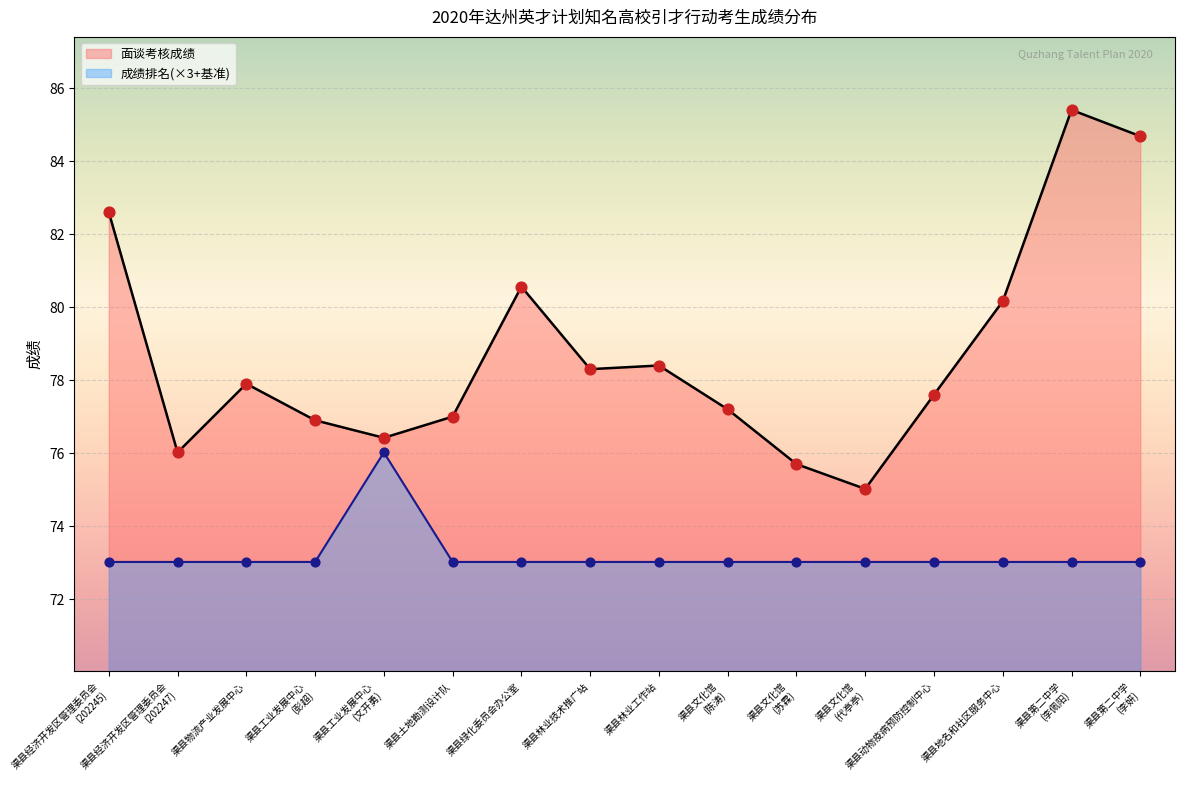

Which series contains the highest Y value?

面谈考核成绩